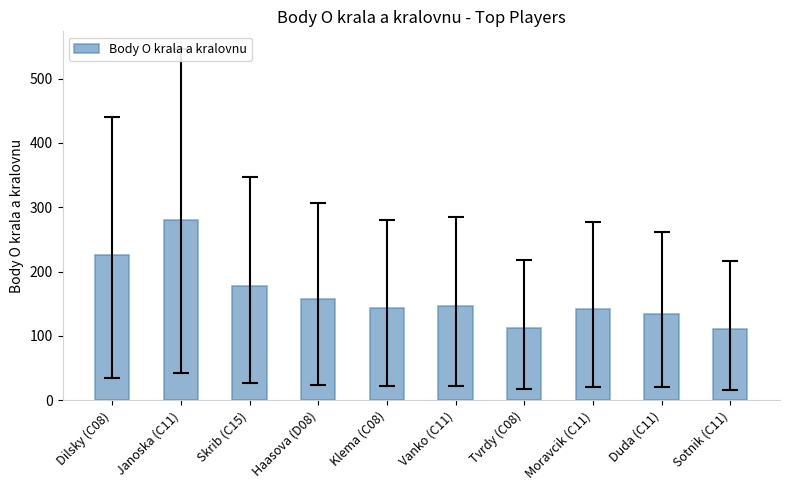

How many bars are there in total?

10